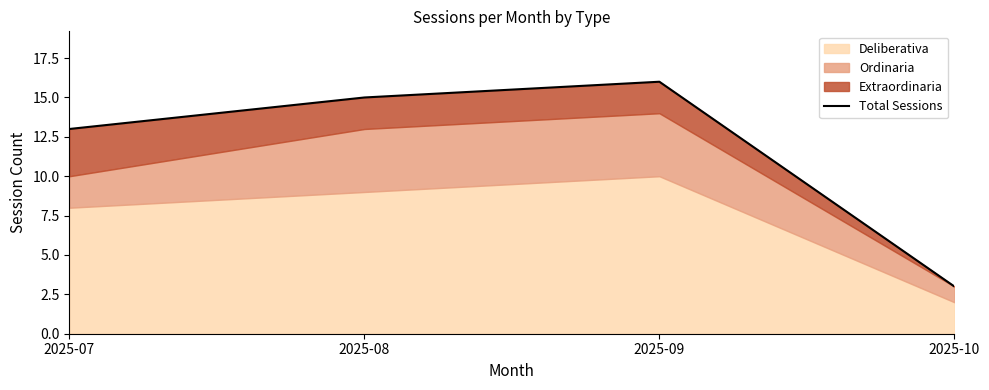

Is it true that the value at 2025-10 is 1?

False